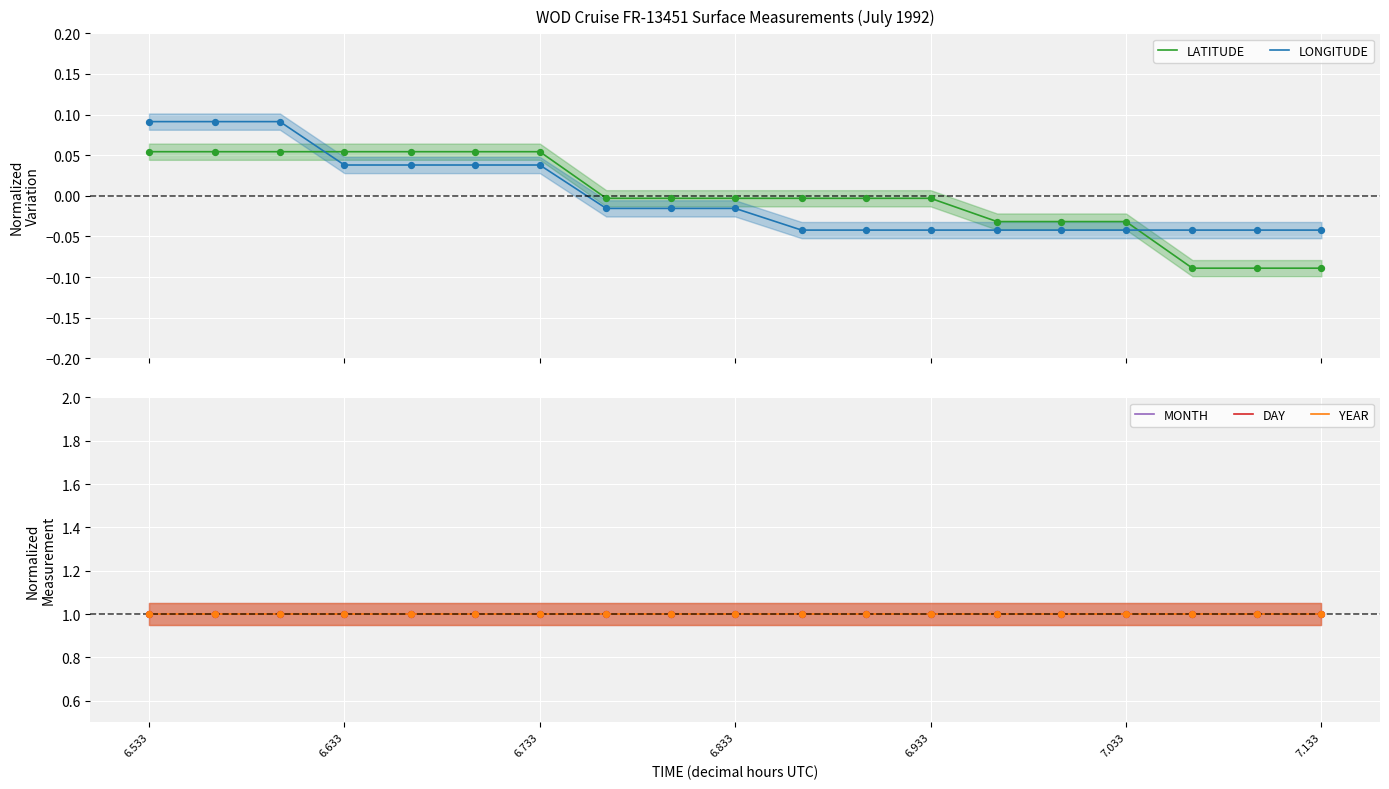

Which series contains the lowest Y value?

LATITUDE